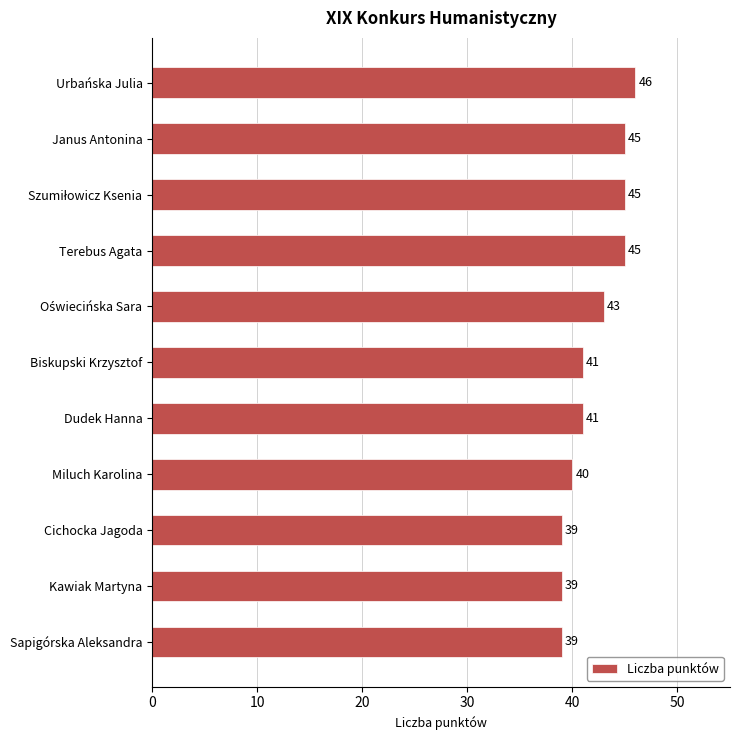

What is the value of the 10th bar from the top?

39